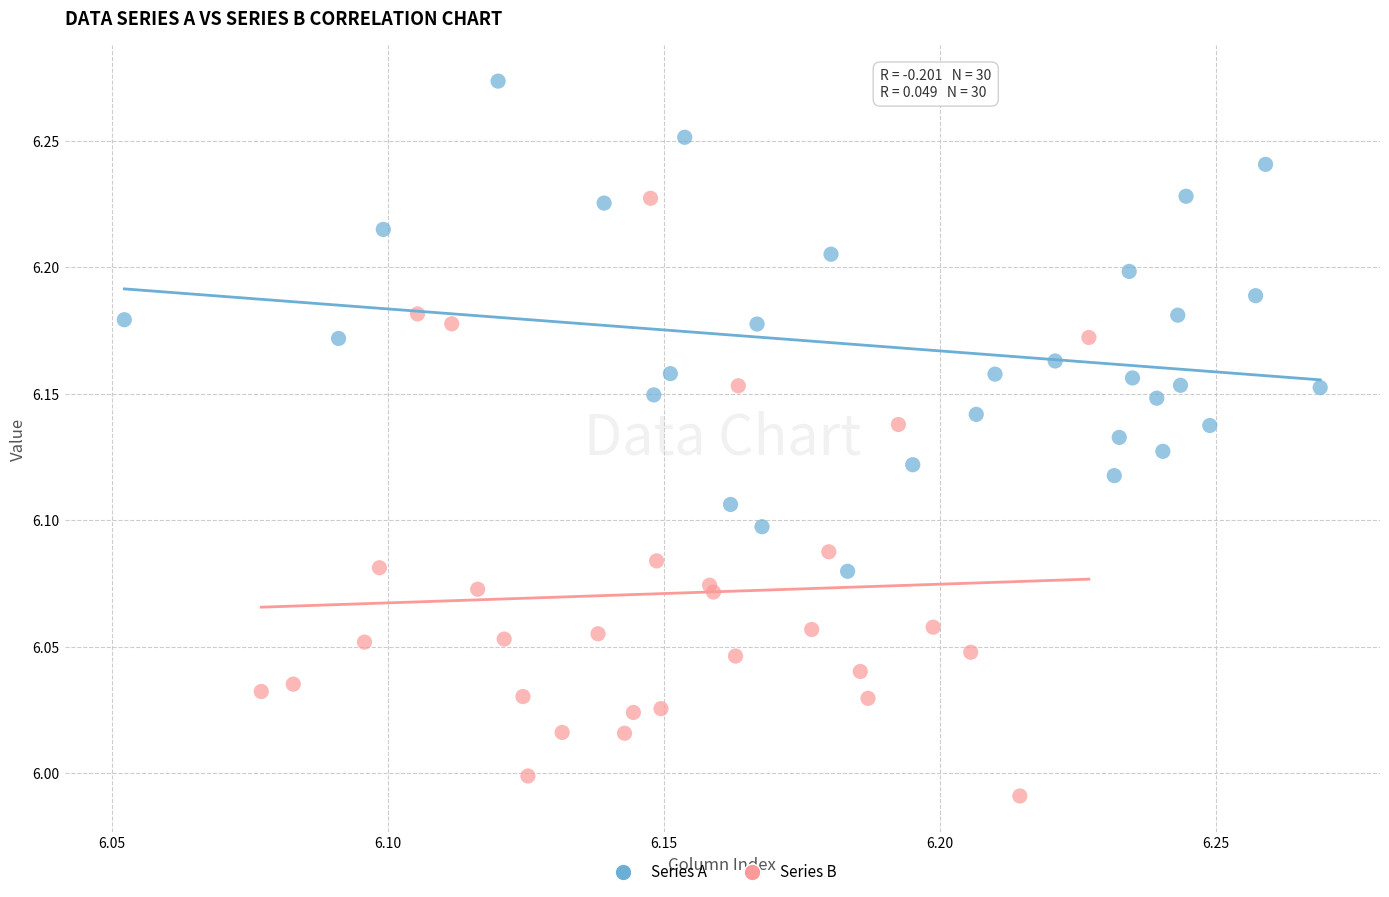

Which series contains the highest Y value?

Series A